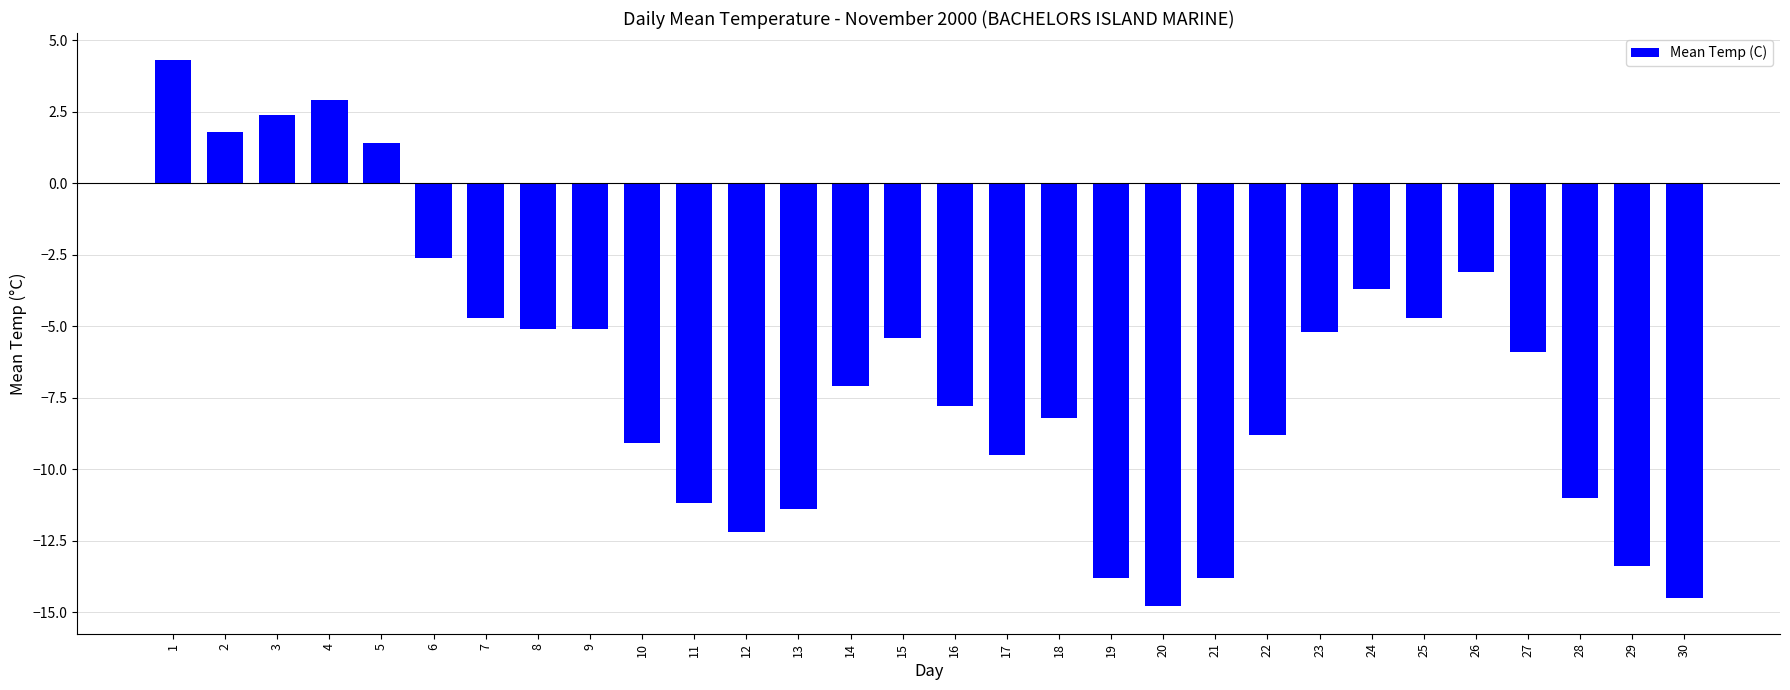

The value at 25 is -4.7. True or false?

True